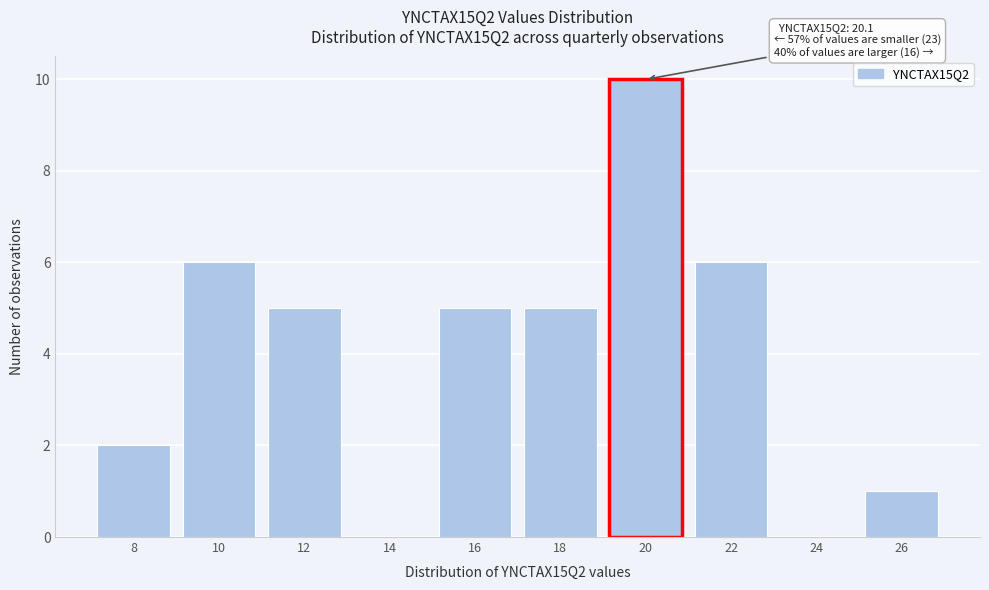

What is the maximum value shown in the chart?

10